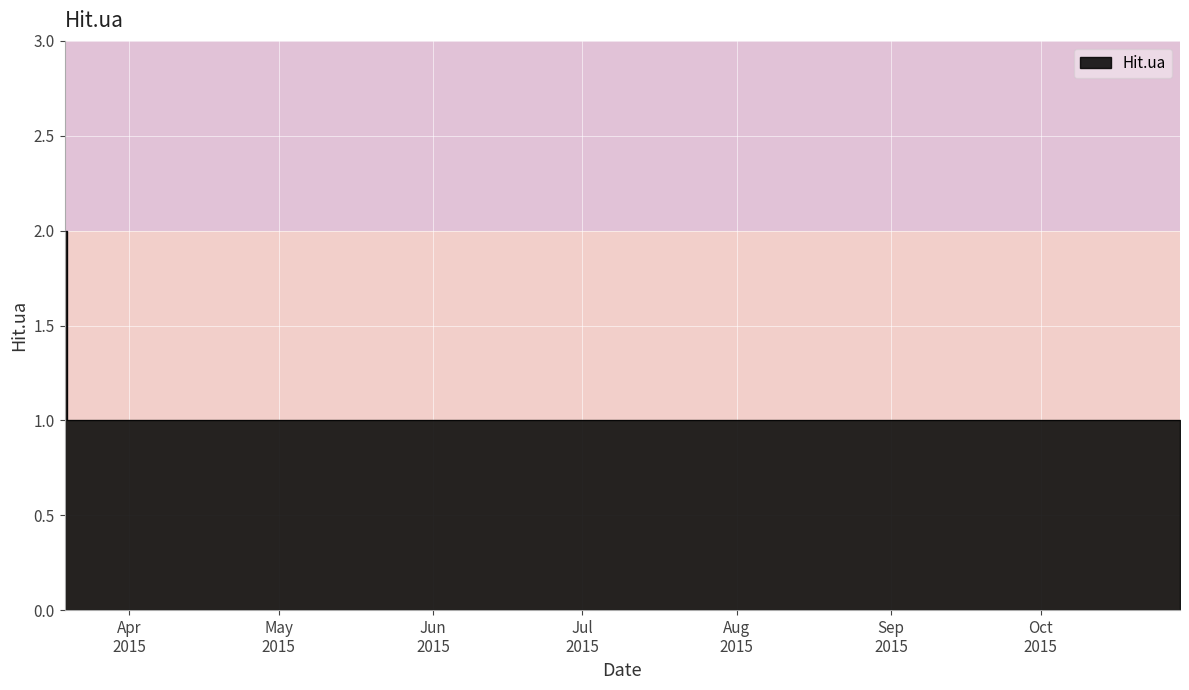

Rank the categories by value from highest to lowest.

2015-03-19, 2015-10-29, 2015-03-20